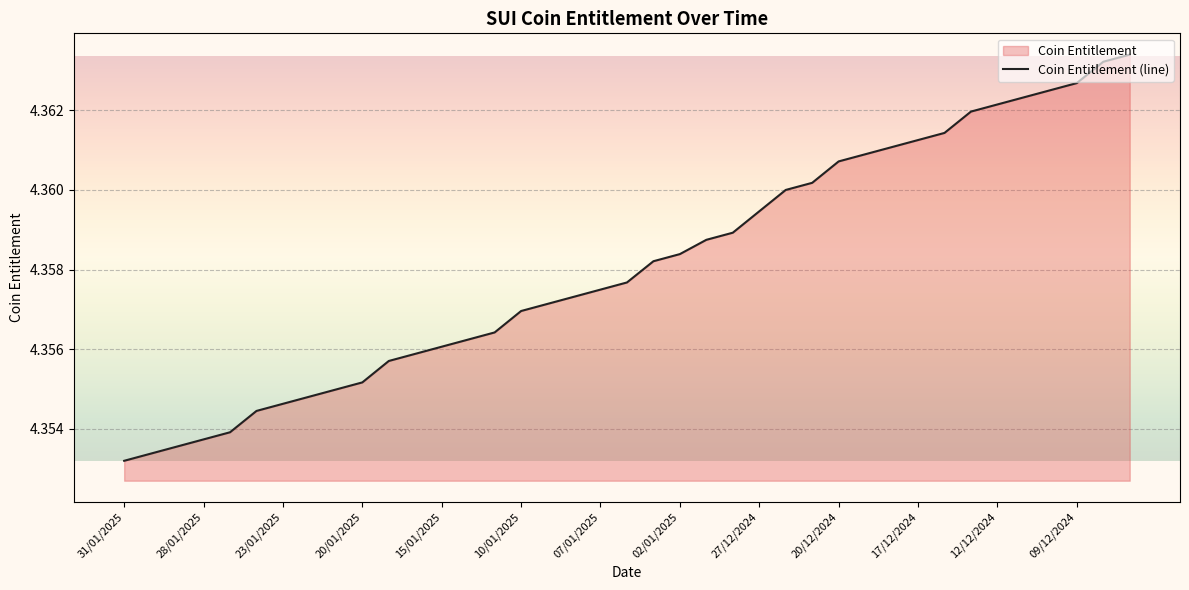

What is the ratio of the value at 02/01/2025 to the value at 17/12/2024?

1.0